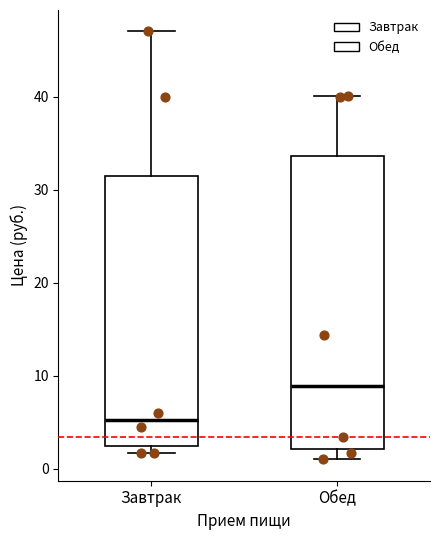

Which box's median line is the highest?

Обед